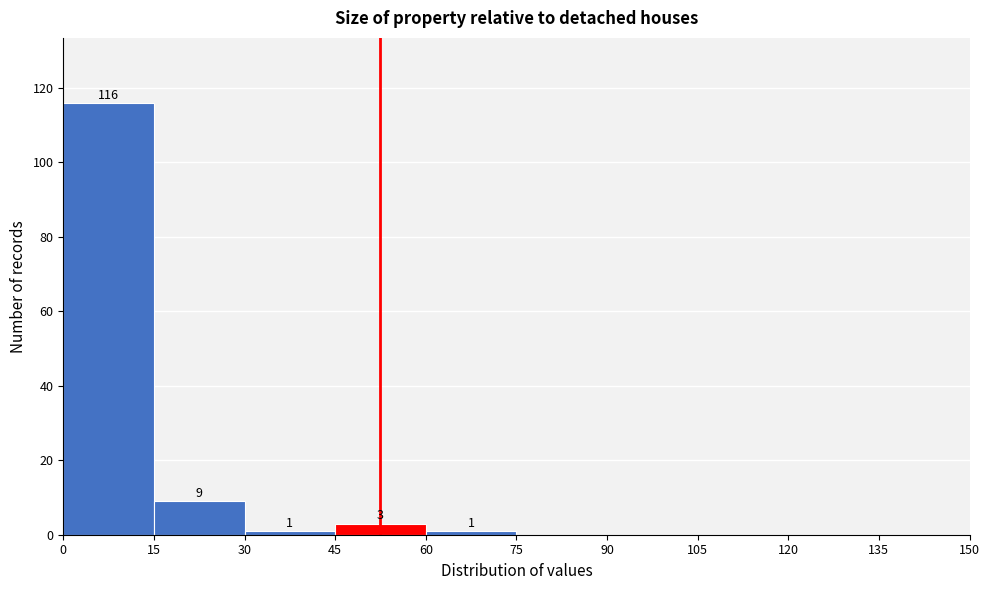

Over which range of the x-axis is the bar tallest?

0 to 15